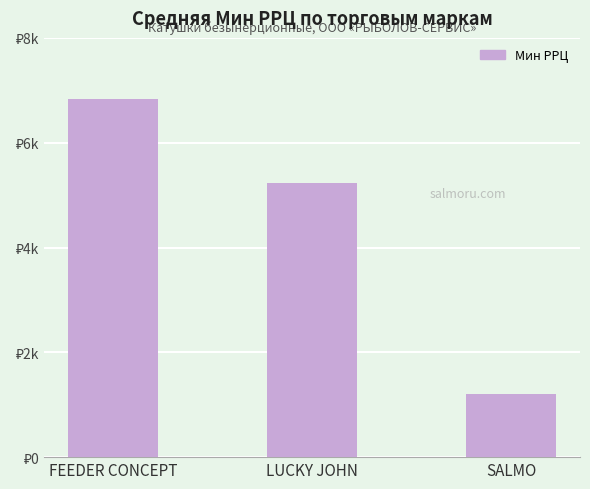

What is the label of the 3rd bar from the right?

FEEDER CONCEPT